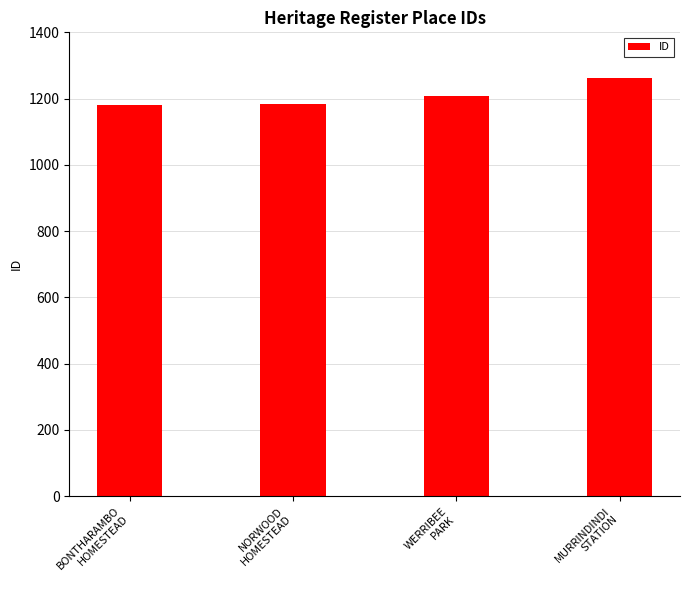

What is the value of the 4th bar from the left?

1261